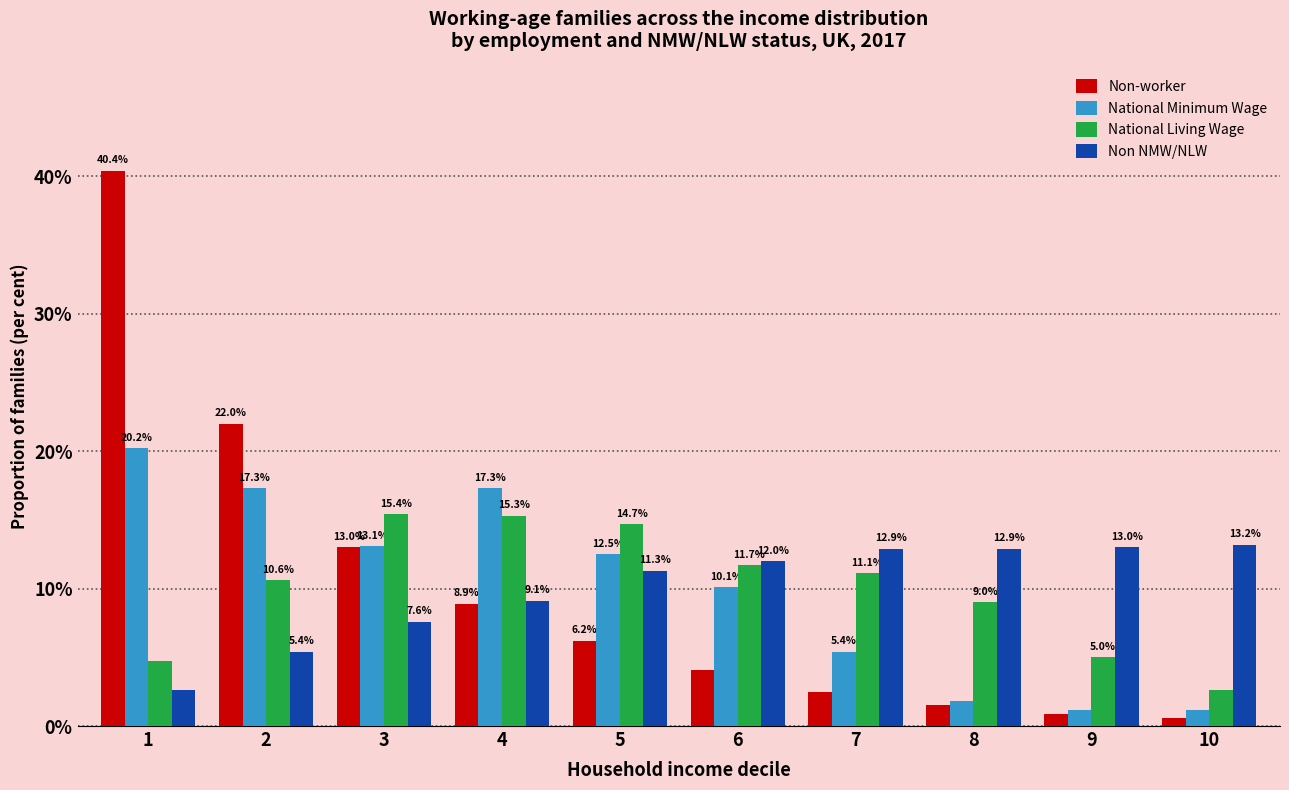

Which series has the widest spread of values?

Non-worker